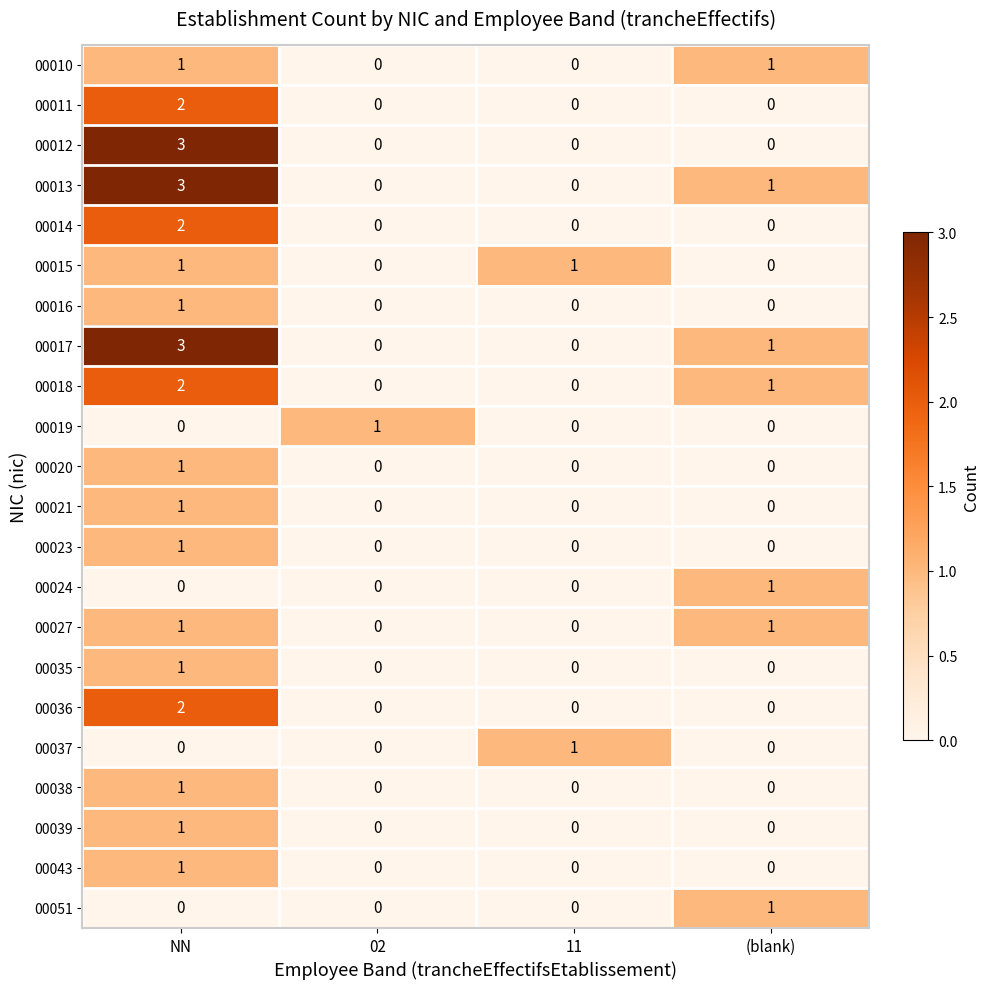

What is the difference between the highest and lowest values at NN?

3